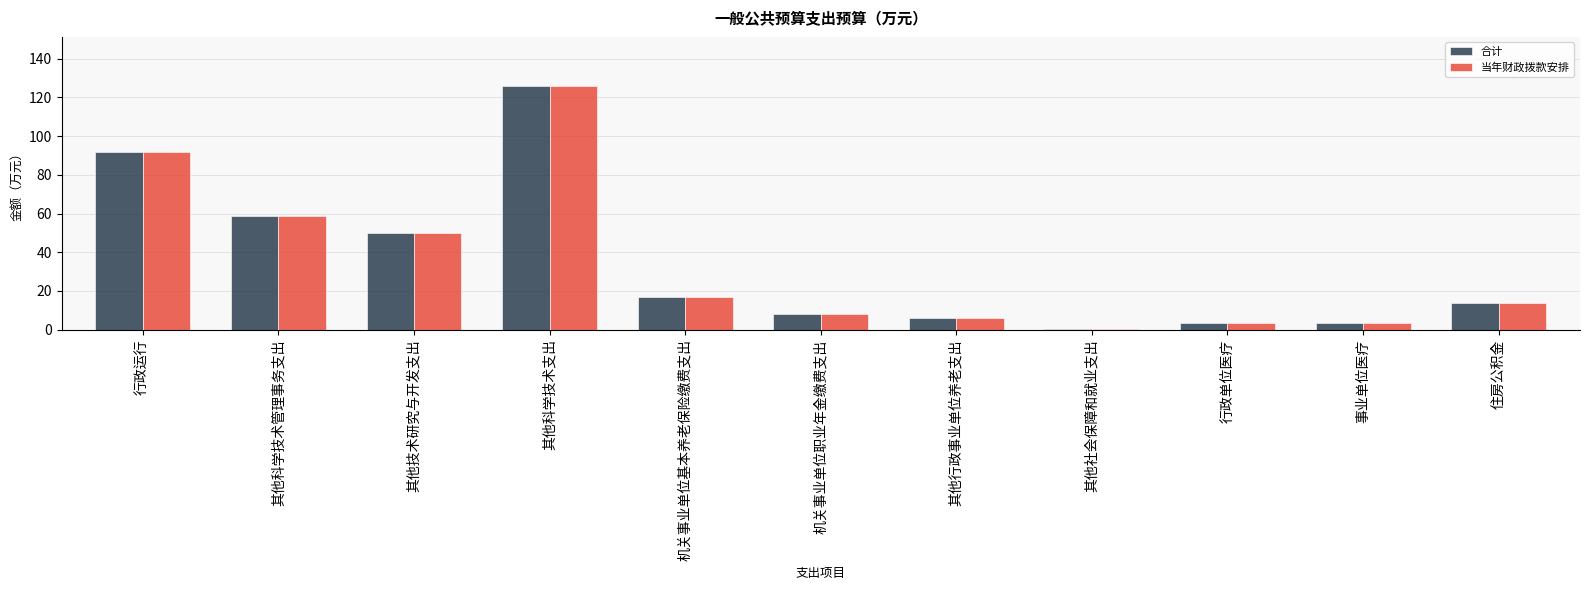

What is the total value across all series at 行政单位医疗?

7.4